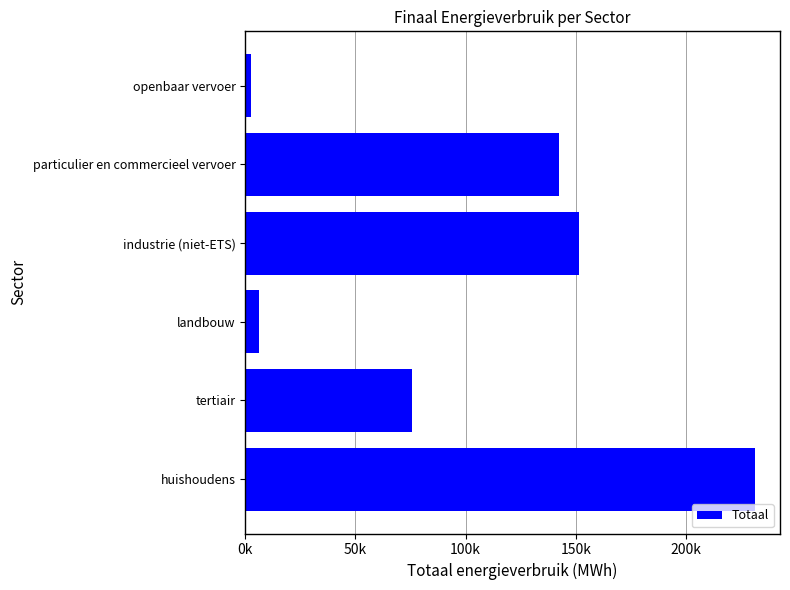

Are the bars horizontal?

Yes